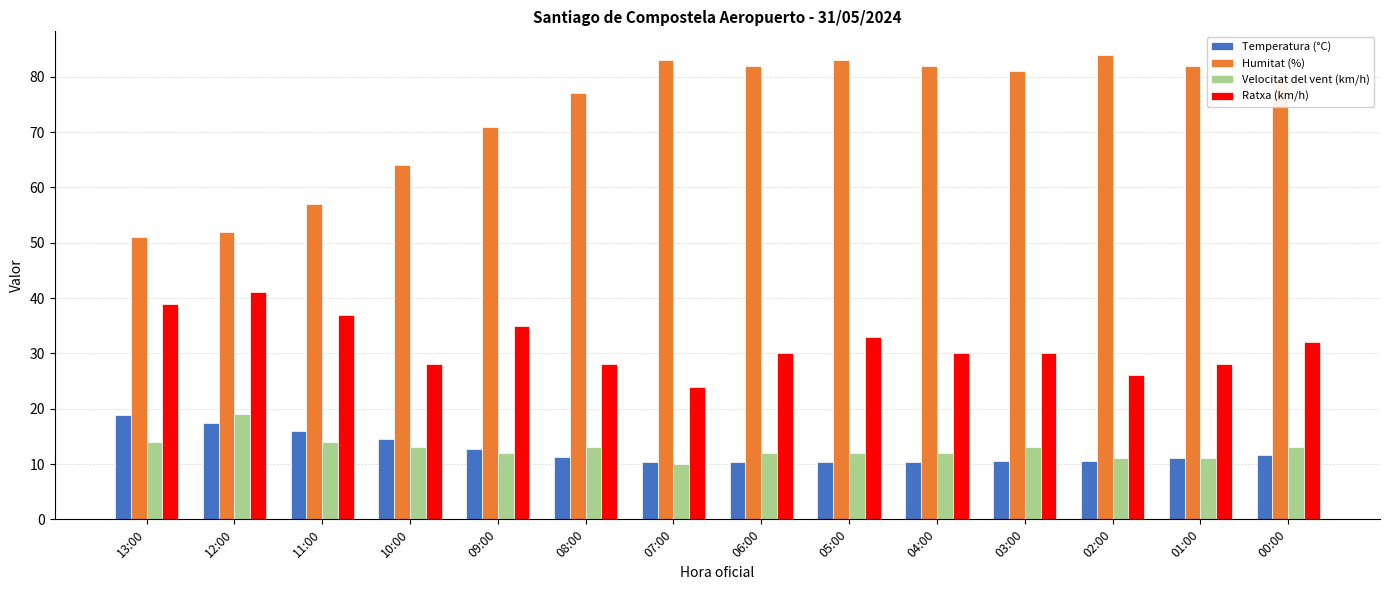

Is the value of Humitat (%) at 02:00 greater than the value of Temperatura (°C) at 13:00?

Yes